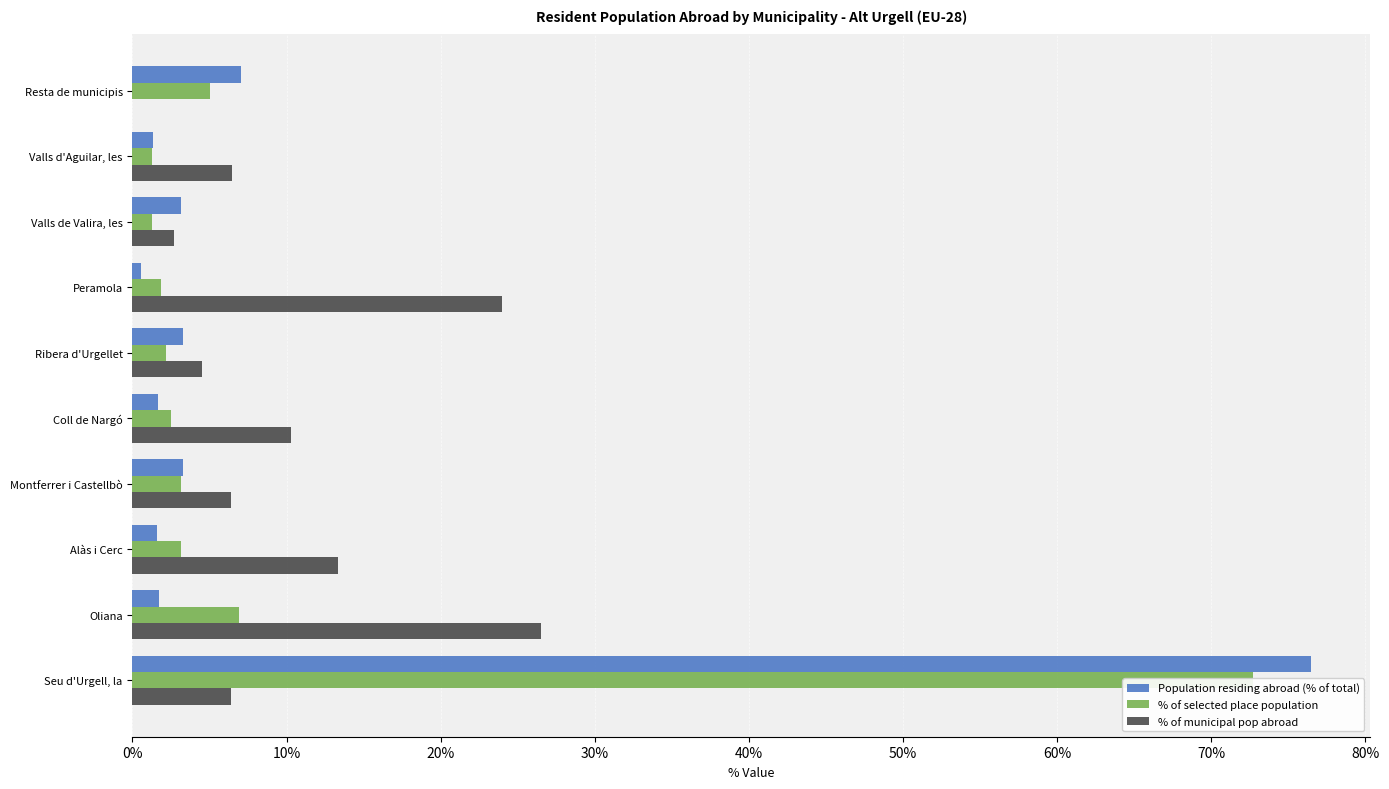

Reading left to right, list all the values displayed in this chart.

Population residing abroad (% of total): 76.5	1.7	1.6	3.3	1.6	3.3	0.5	3.2	1.3	7.0
% of selected place population: 72.7	6.9	3.1	3.1	2.5	2.2	1.9	1.2	1.2	5.0
% of municipal pop abroad: 6.4	26.5	13.3	6.4	10.3	4.5	24.0	2.7	6.5	0.0